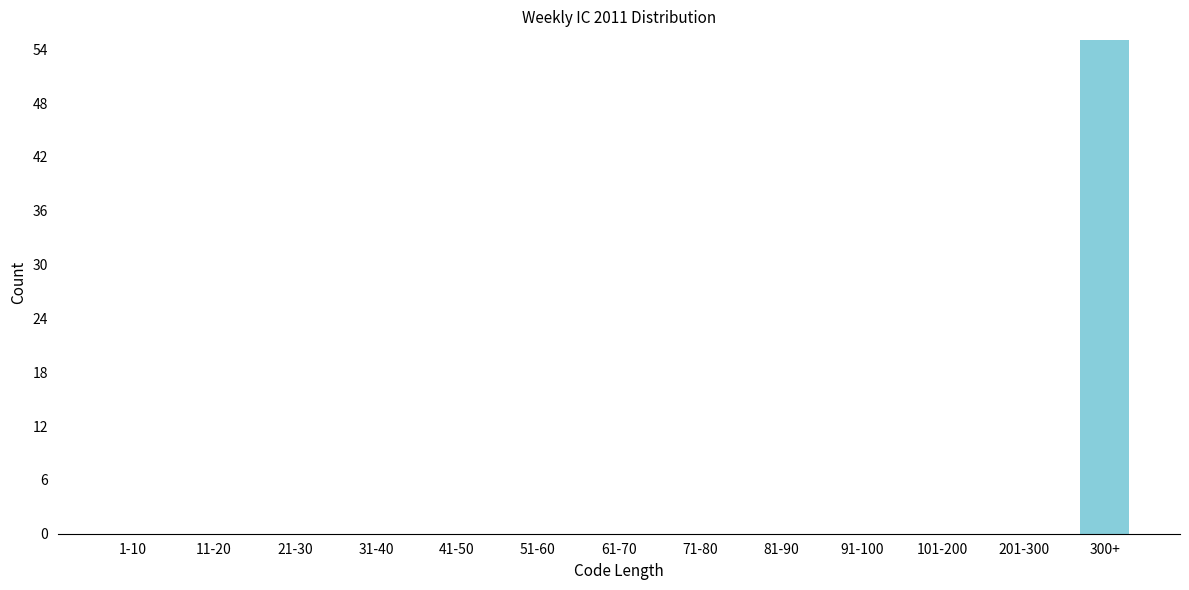

Reading left to right, transcribe all the data shown in this chart.

1-10=0	11-20=0	21-30=0	31-40=0	41-50=0	51-60=0	61-70=0	71-80=0	81-90=0	91-100=0	101-200=0	201-300=0	300+=55